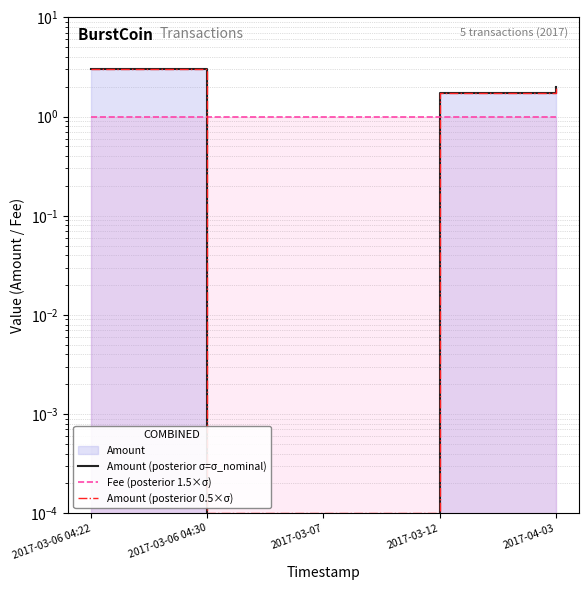

What is the lowest value of the Fee (posterior 1.5×σ) series?

1.0